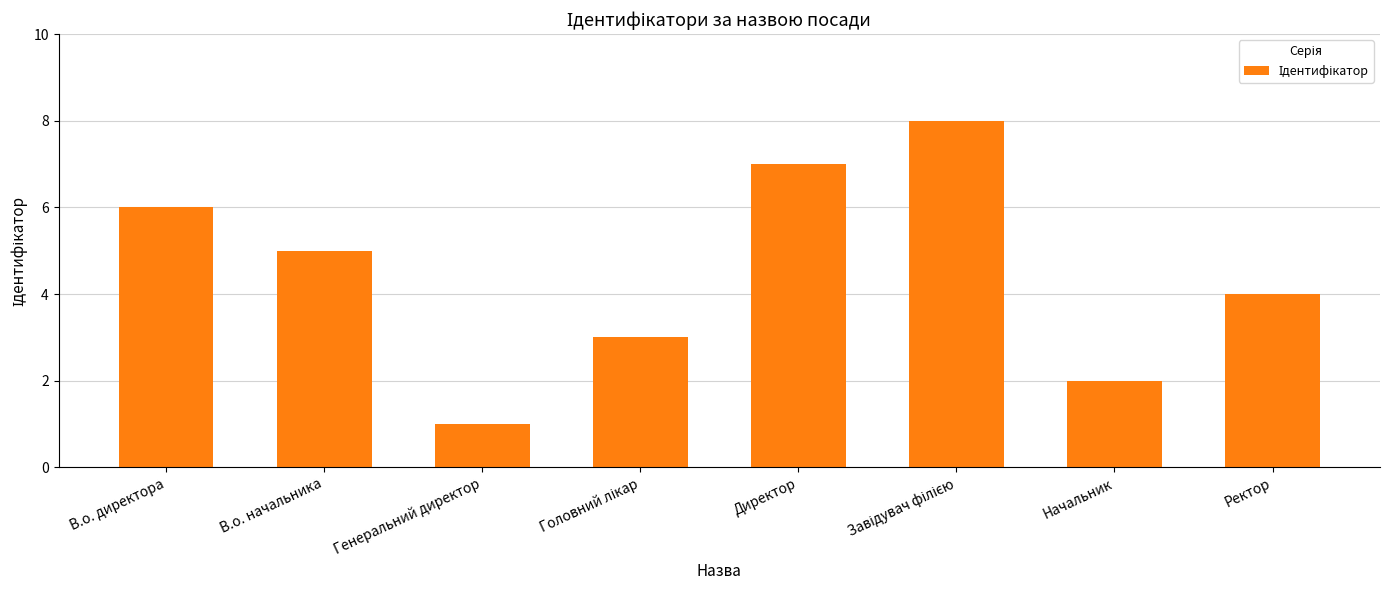

Is it true that the value at В.о. начальника is 5?

True